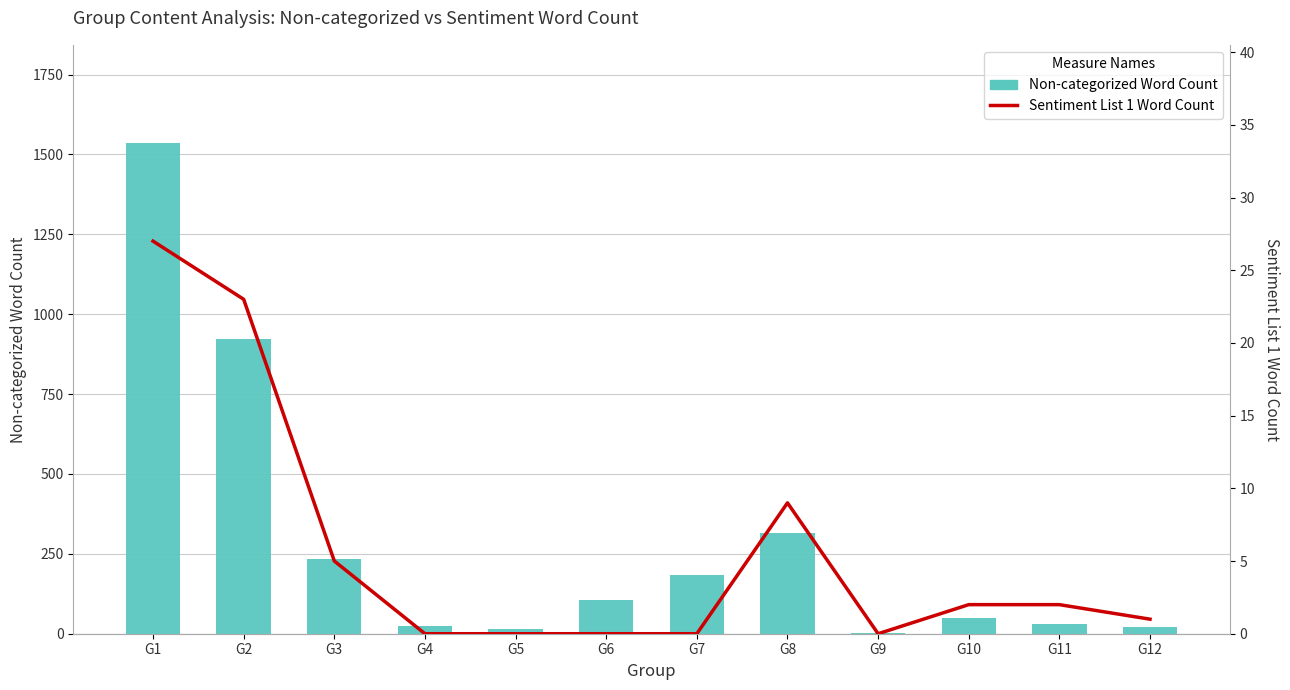

Reading left to right, what are all the values shown in this chart?

Non-categorized Word Count: G1=1536	G2=922	G3=234	G4=25	G5=16	G6=105	G7=183	G8=315	G9=2	G10=50	G11=30	G12=21
Sentiment List 1 Word Count: G1=27	G2=23	G3=5	G4=0	G5=0	G6=0	G7=0	G8=9	G9=0	G10=2	G11=2	G12=1